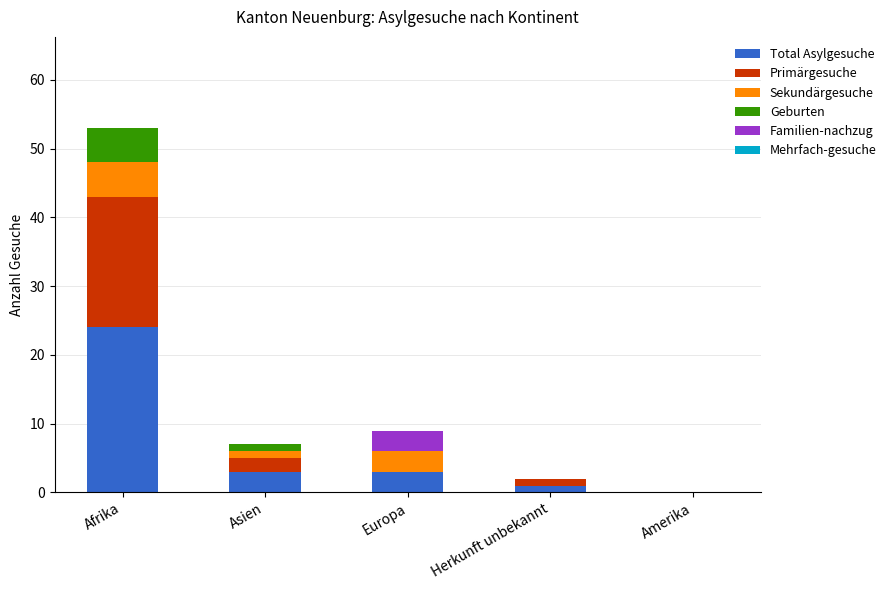

Reading left to right, what are the values for Total Asylgesuche?

Afrika=24	Asien=3	Europa=3	Herkunft unbekannt=1	Amerika=0